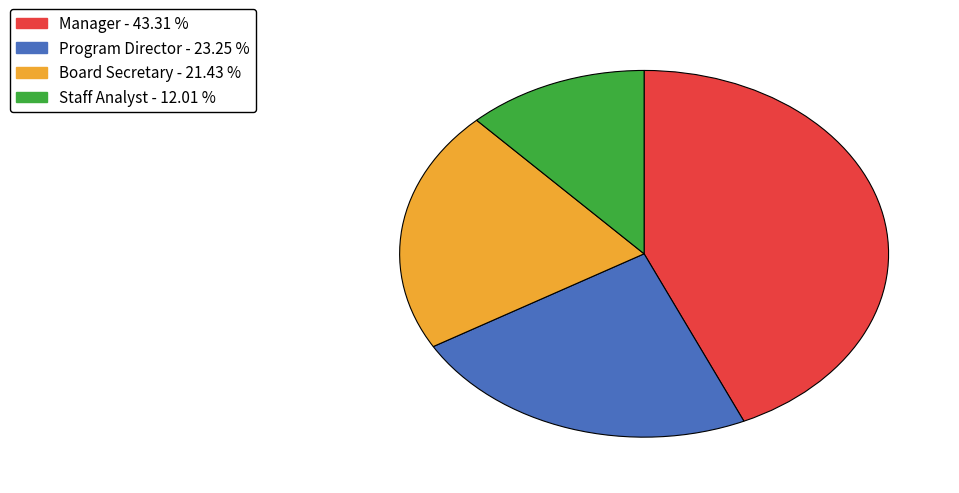

The Staff Analyst slice represents 12% of the pie. True or false?

True